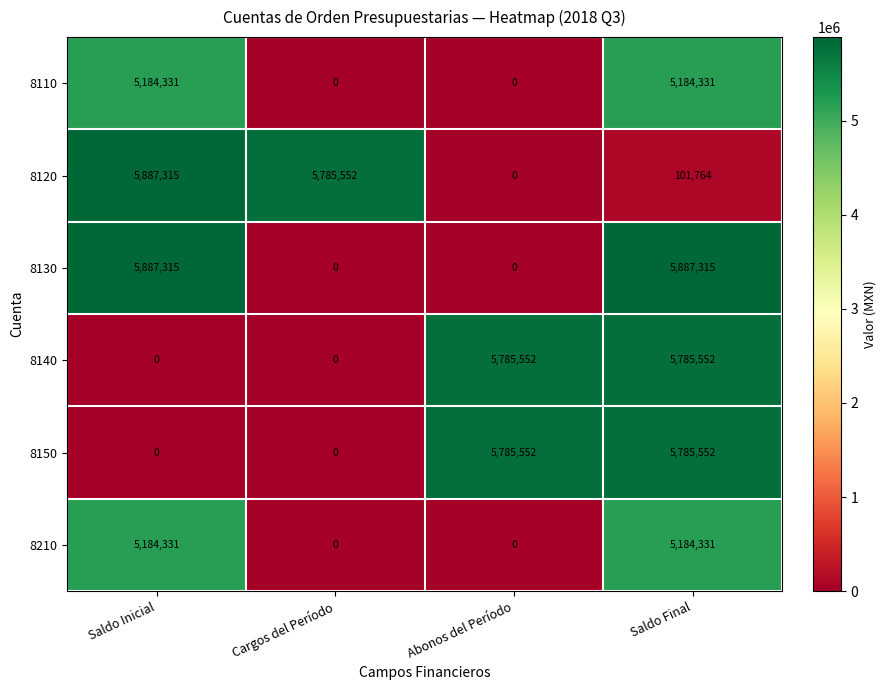

What is the difference between the second highest and second lowest values in the 8210 series?

5184331